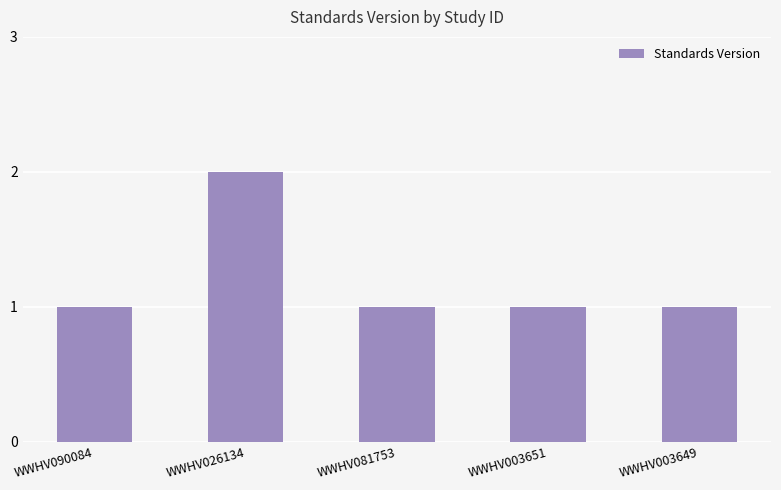

How many bars are there in total?

5